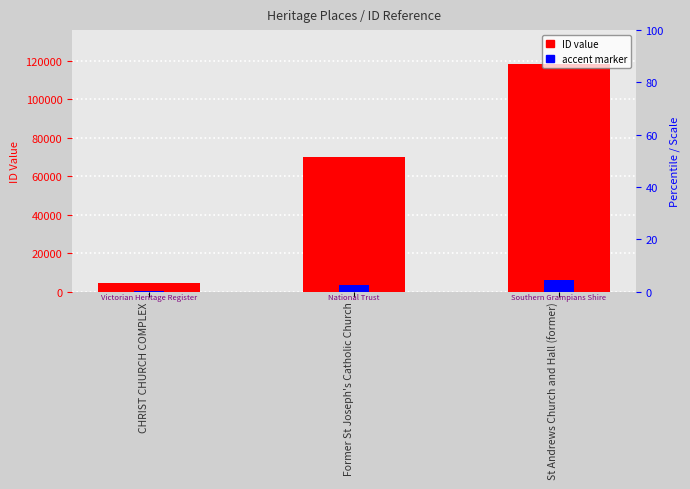

At how many categories does at least one series exceed 100433?

1